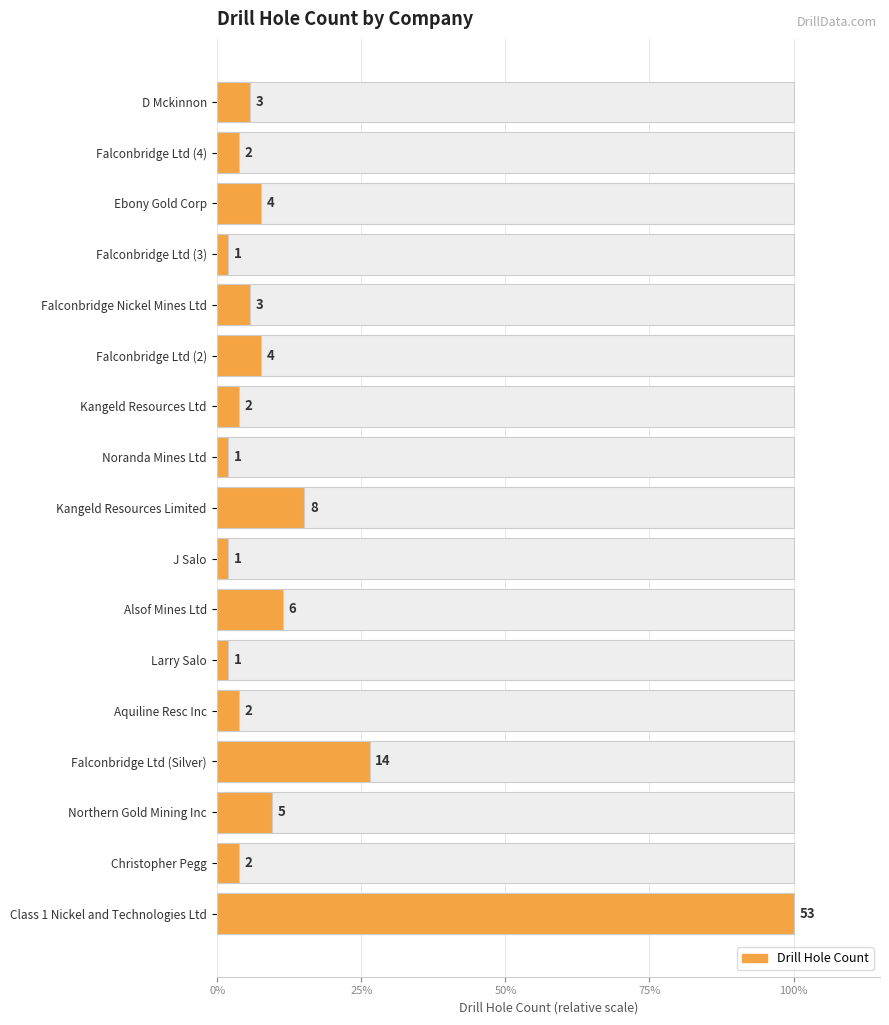

Between Falconbridge Ltd (3) and Larry Salo, which is larger?

Falconbridge Ltd (3)